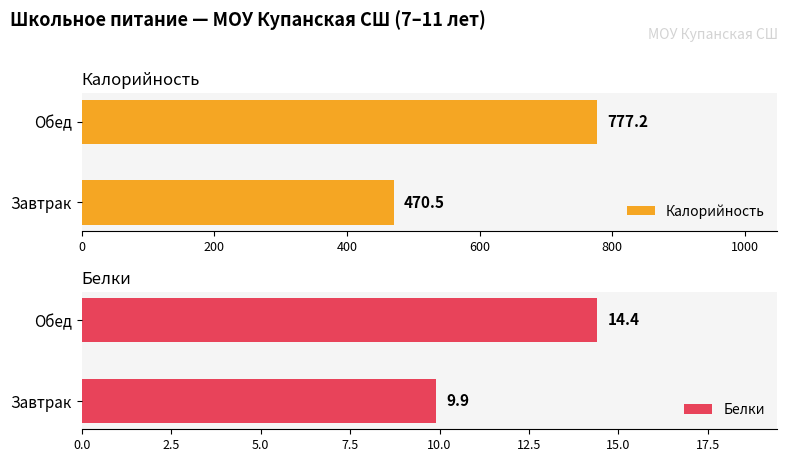

What is the sum of all Белки values?

24.3